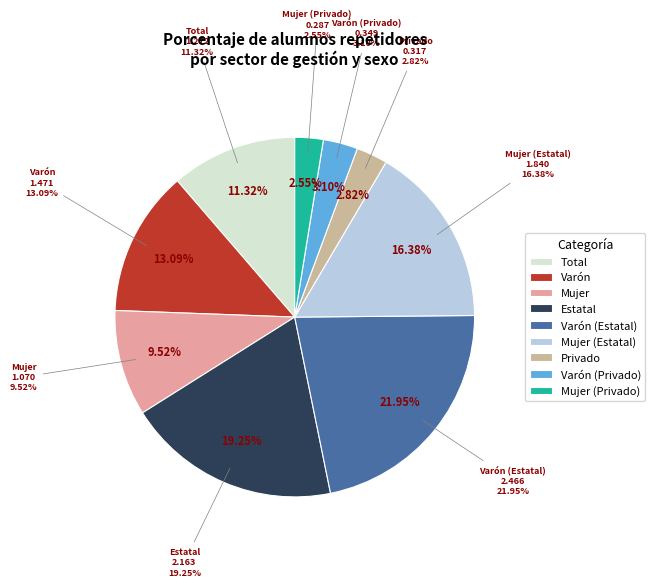

What is the change in value from Total to Mujer (Estatal)?

+0.6